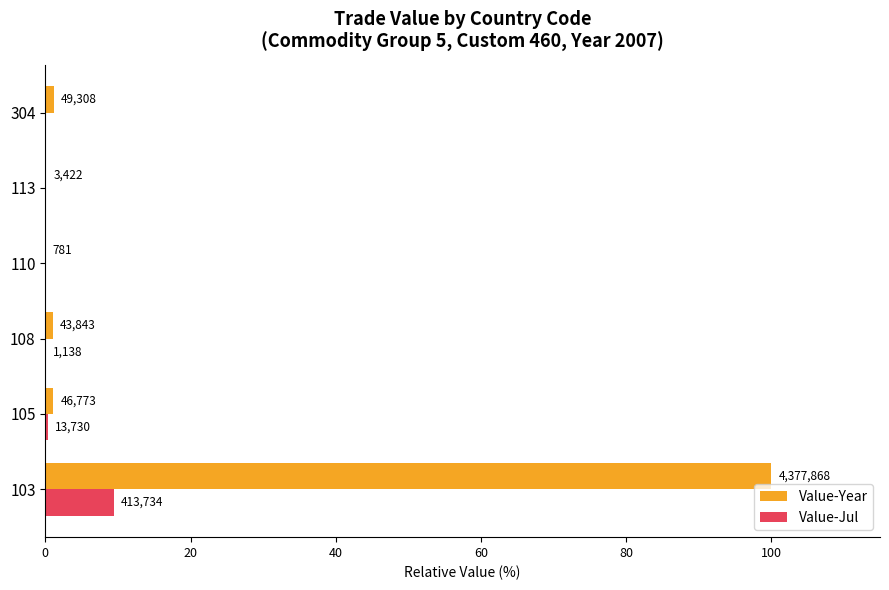

Rank the series by their average value, from lowest to highest.

Value-Jul, Value-Year